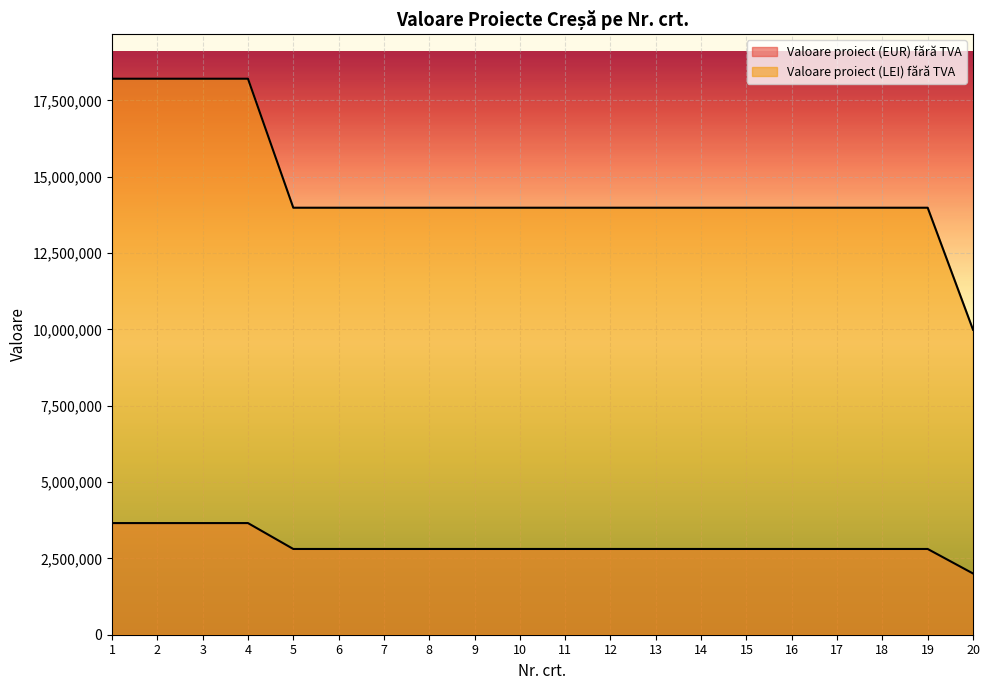

What is the smallest value displayed?

2005806.5